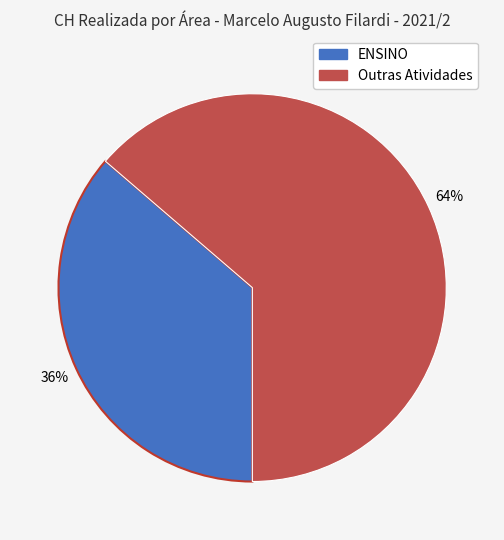

How many segments does this pie chart have?

2